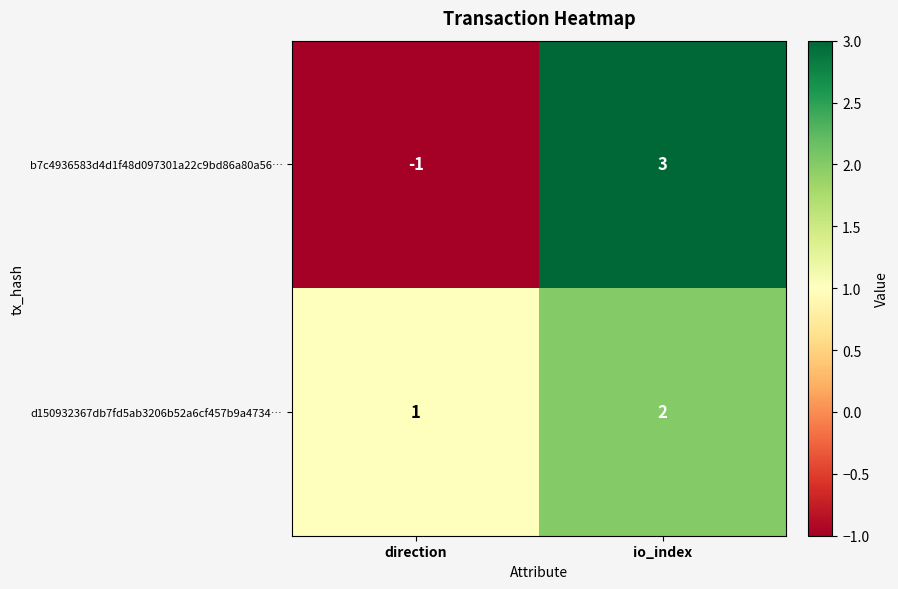

Reading left to right, what are all the values shown in this chart?

b7c4936583d4d1f48d097301a22c9bd86a80a56…: direction=-1	io_index=3
d150932367db7fd5ab3206b52a6cf457b9a4734…: direction=1	io_index=2